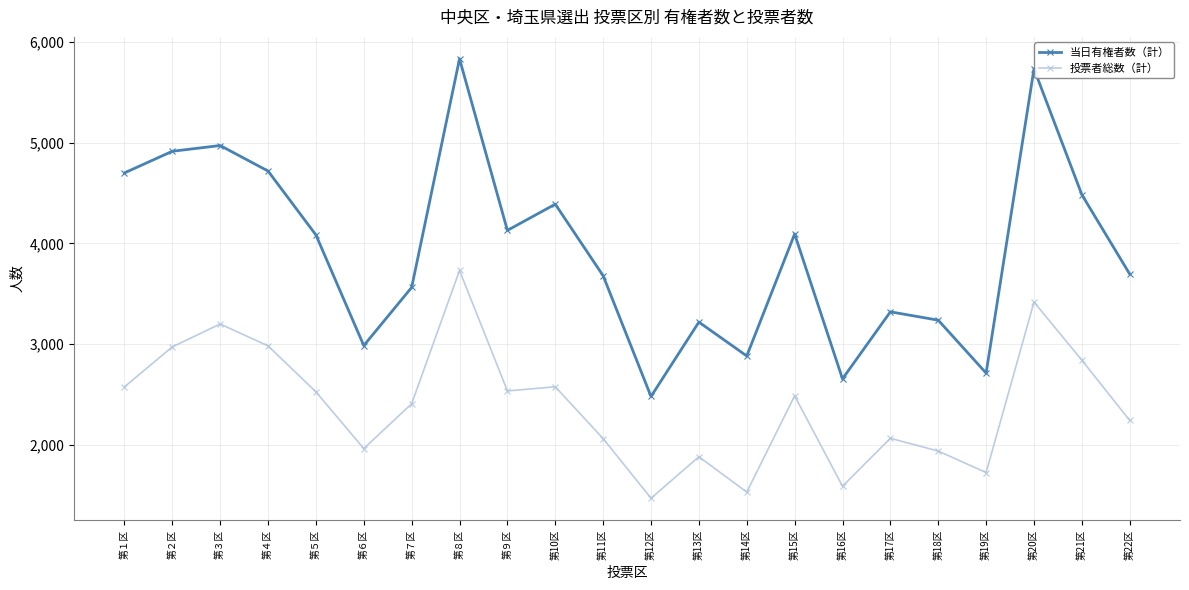

How many values in the 投票者総数（計） series are below 2487?

11